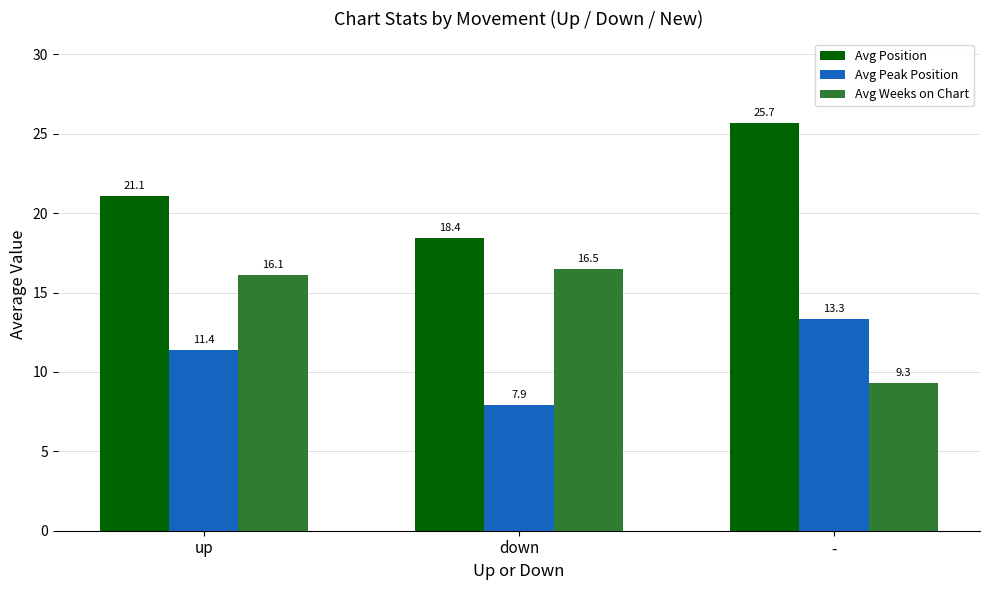

What is the value of the Avg Position bar at the 2nd from the left?

18.4